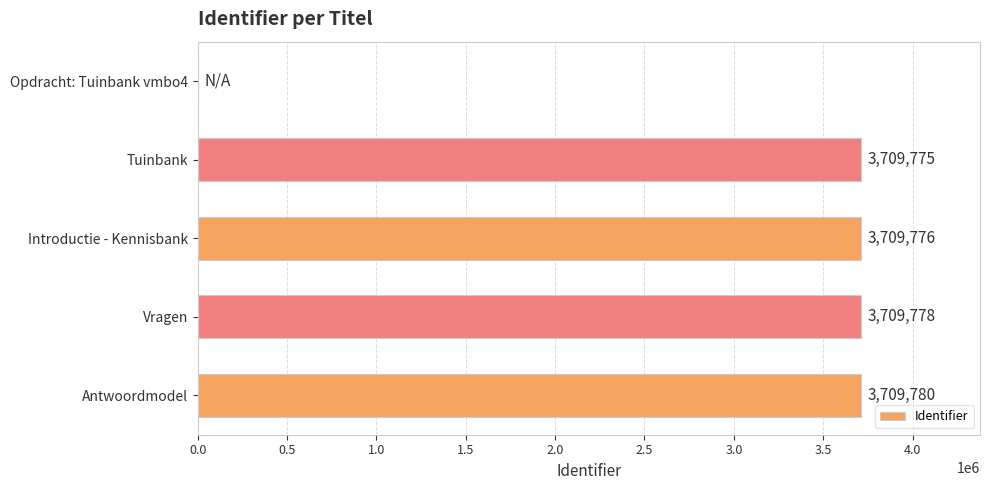

What is the ratio of the value at Vragen to the value at Antwoordmodel?

1.0